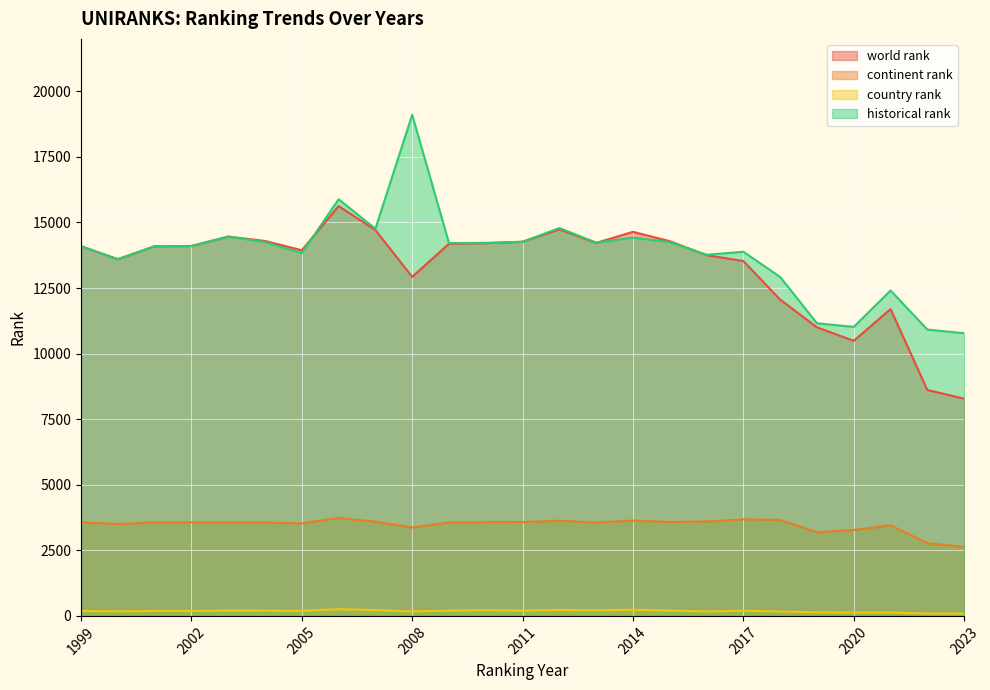

How many interior local peaks does the continent rank series have?

6